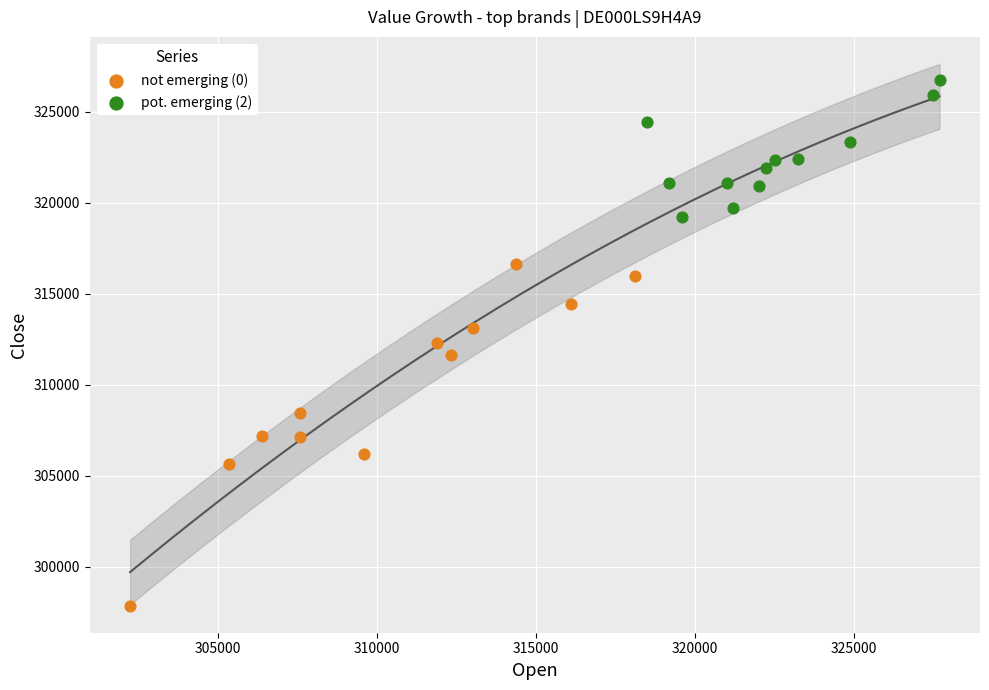

Which series has the widest spread of Y values?

not emerging (0)